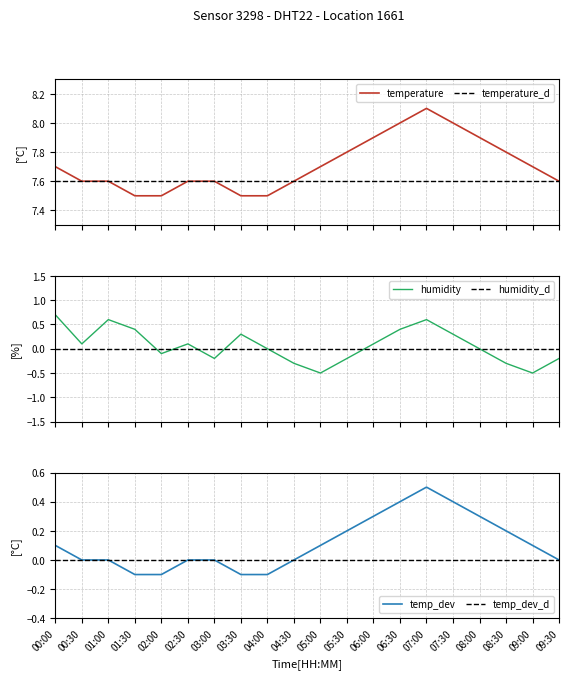

What is the spread (max minus min) of values at 09:30?

7.8